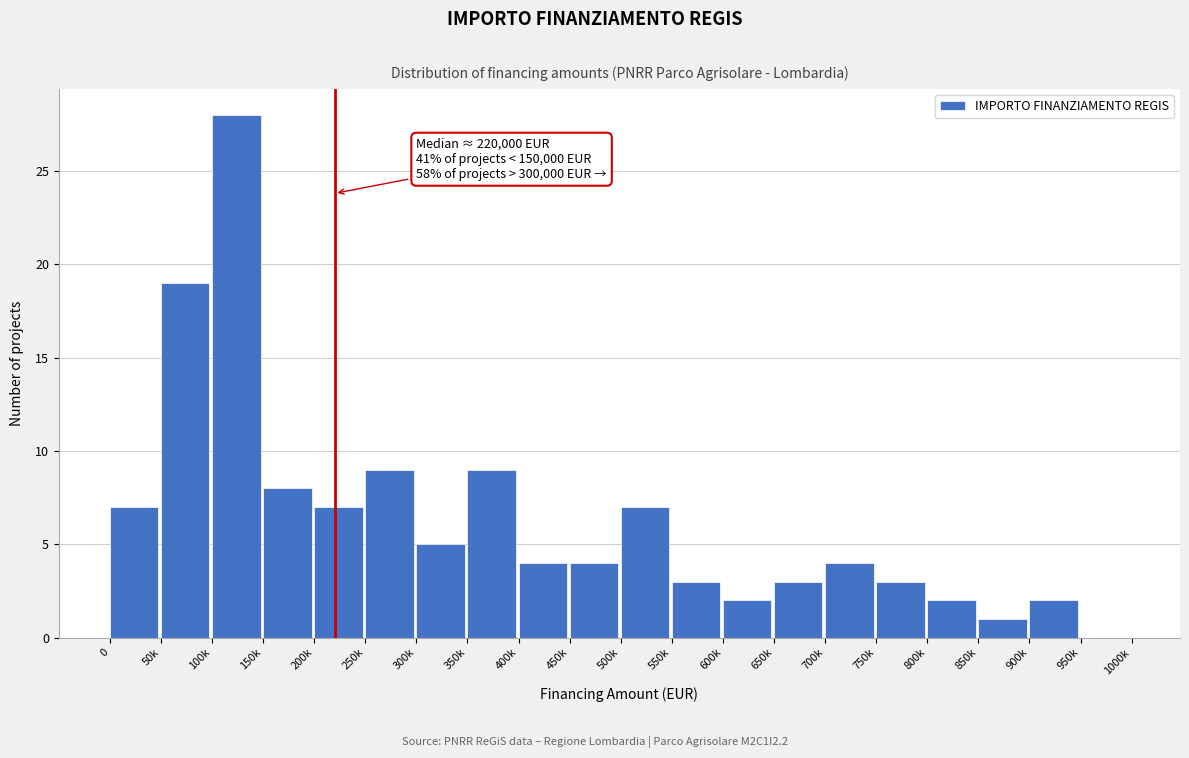

Reading left to right, transcribe all the data shown in this chart.

0=7	50k=19	100k=28	150k=8	200k=7	250k=9	300k=5	350k=9	400k=4	450k=4	500k=7	550k=3	600k=2	650k=3	700k=4	750k=3	800k=2	850k=1	900k=2	950k=0